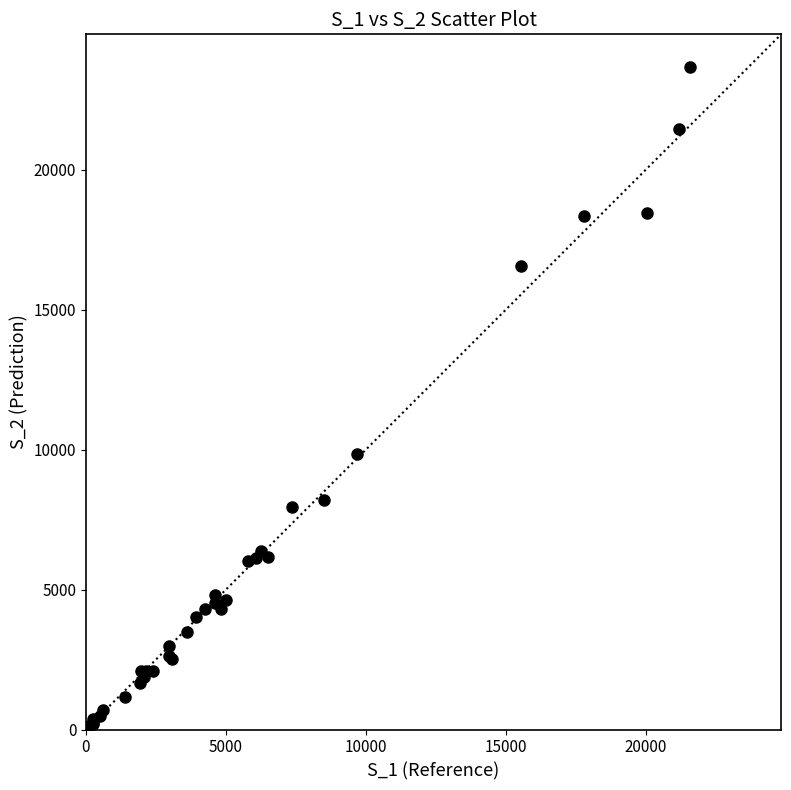

What Y value in the scatter plot is closest to 11834?

9838.4